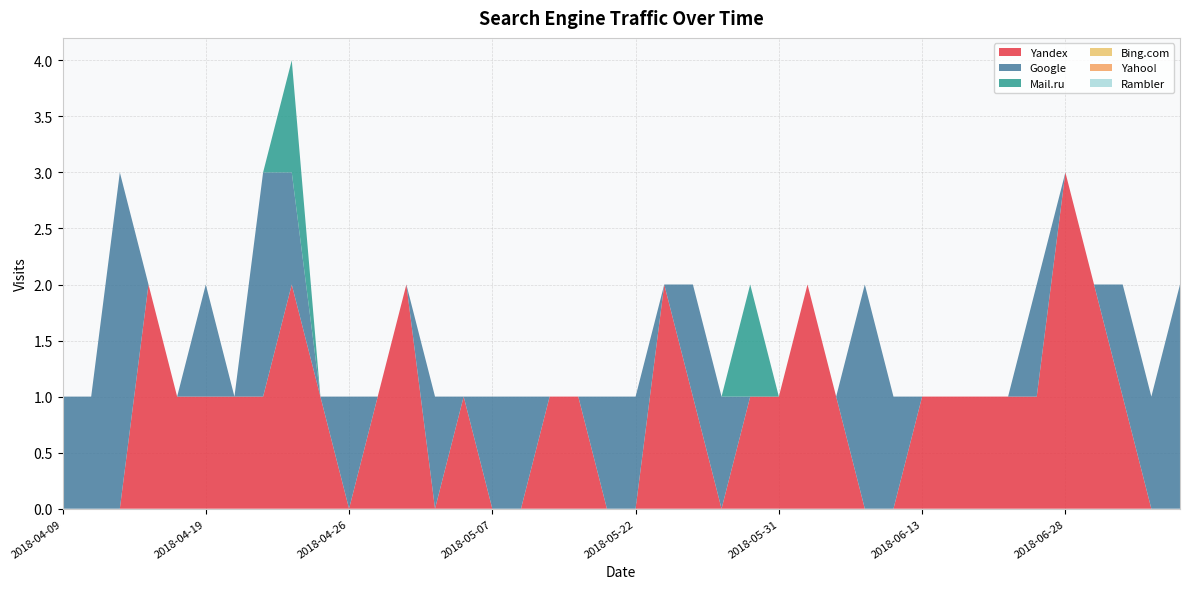

Reading right to left, what are all the values shown in this chart?

Yandex: 2018-07-08=0	2018-07-02=0	2018-07-01=1	2018-06-29=2	2018-06-28=3	2018-06-26=1	2018-06-23=1	2018-06-21=1	2018-06-16=1	2018-06-13=1	2018-06-10=0	2018-06-09=0	2018-06-06=1	2018-06-02=2	2018-05-31=1	2018-05-28=1	2018-05-26=0	2018-05-24=1	2018-05-23=2	2018-05-22=0	2018-05-19=0	2018-05-18=1	2018-05-13=1	2018-05-12=0	2018-05-07=0	2018-05-06=1	2018-05-02=0	2018-05-01=2	2018-04-27=1	2018-04-26=0	2018-04-24=1	2018-04-23=2	2018-04-22=1	2018-04-21=1	2018-04-19=1	2018-04-18=1	2018-04-13=2	2018-04-11=0	2018-04-10=0	2018-04-09=0
Google: 2018-07-08=2	2018-07-02=1	2018-07-01=1	2018-06-29=0	2018-06-28=0	2018-06-26=1	2018-06-23=0	2018-06-21=0	2018-06-16=0	2018-06-13=0	2018-06-10=1	2018-06-09=2	2018-06-06=0	2018-06-02=0	2018-05-31=0	2018-05-28=0	2018-05-26=1	2018-05-24=1	2018-05-23=0	2018-05-22=1	2018-05-19=1	2018-05-18=0	2018-05-13=0	2018-05-12=1	2018-05-07=1	2018-05-06=0	2018-05-02=1	2018-05-01=0	2018-04-27=0	2018-04-26=1	2018-04-24=0	2018-04-23=1	2018-04-22=2	2018-04-21=0	2018-04-19=1	2018-04-18=0	2018-04-13=0	2018-04-11=3	2018-04-10=1	2018-04-09=1
Mail.ru: 2018-07-08=0	2018-07-02=0	2018-07-01=0	2018-06-29=0	2018-06-28=0	2018-06-26=0	2018-06-23=0	2018-06-21=0	2018-06-16=0	2018-06-13=0	2018-06-10=0	2018-06-09=0	2018-06-06=0	2018-06-02=0	2018-05-31=0	2018-05-28=1	2018-05-26=0	2018-05-24=0	2018-05-23=0	2018-05-22=0	2018-05-19=0	2018-05-18=0	2018-05-13=0	2018-05-12=0	2018-05-07=0	2018-05-06=0	2018-05-02=0	2018-05-01=0	2018-04-27=0	2018-04-26=0	2018-04-24=0	2018-04-23=1	2018-04-22=0	2018-04-21=0	2018-04-19=0	2018-04-18=0	2018-04-13=0	2018-04-11=0	2018-04-10=0	2018-04-09=0
Bing.com: 2018-07-08=0	2018-07-02=0	2018-07-01=0	2018-06-29=0	2018-06-28=0	2018-06-26=0	2018-06-23=0	2018-06-21=0	2018-06-16=0	2018-06-13=0	2018-06-10=0	2018-06-09=0	2018-06-06=0	2018-06-02=0	2018-05-31=0	2018-05-28=0	2018-05-26=0	2018-05-24=0	2018-05-23=0	2018-05-22=0	2018-05-19=0	2018-05-18=0	2018-05-13=0	2018-05-12=0	2018-05-07=0	2018-05-06=0	2018-05-02=0	2018-05-01=0	2018-04-27=0	2018-04-26=0	2018-04-24=0	2018-04-23=0	2018-04-22=0	2018-04-21=0	2018-04-19=0	2018-04-18=0	2018-04-13=0	2018-04-11=0	2018-04-10=0	2018-04-09=0
Yahoo!: 2018-07-08=0	2018-07-02=0	2018-07-01=0	2018-06-29=0	2018-06-28=0	2018-06-26=0	2018-06-23=0	2018-06-21=0	2018-06-16=0	2018-06-13=0	2018-06-10=0	2018-06-09=0	2018-06-06=0	2018-06-02=0	2018-05-31=0	2018-05-28=0	2018-05-26=0	2018-05-24=0	2018-05-23=0	2018-05-22=0	2018-05-19=0	2018-05-18=0	2018-05-13=0	2018-05-12=0	2018-05-07=0	2018-05-06=0	2018-05-02=0	2018-05-01=0	2018-04-27=0	2018-04-26=0	2018-04-24=0	2018-04-23=0	2018-04-22=0	2018-04-21=0	2018-04-19=0	2018-04-18=0	2018-04-13=0	2018-04-11=0	2018-04-10=0	2018-04-09=0
Rambler: 2018-07-08=0	2018-07-02=0	2018-07-01=0	2018-06-29=0	2018-06-28=0	2018-06-26=0	2018-06-23=0	2018-06-21=0	2018-06-16=0	2018-06-13=0	2018-06-10=0	2018-06-09=0	2018-06-06=0	2018-06-02=0	2018-05-31=0	2018-05-28=0	2018-05-26=0	2018-05-24=0	2018-05-23=0	2018-05-22=0	2018-05-19=0	2018-05-18=0	2018-05-13=0	2018-05-12=0	2018-05-07=0	2018-05-06=0	2018-05-02=0	2018-05-01=0	2018-04-27=0	2018-04-26=0	2018-04-24=0	2018-04-23=0	2018-04-22=0	2018-04-21=0	2018-04-19=0	2018-04-18=0	2018-04-13=0	2018-04-11=0	2018-04-10=0	2018-04-09=0